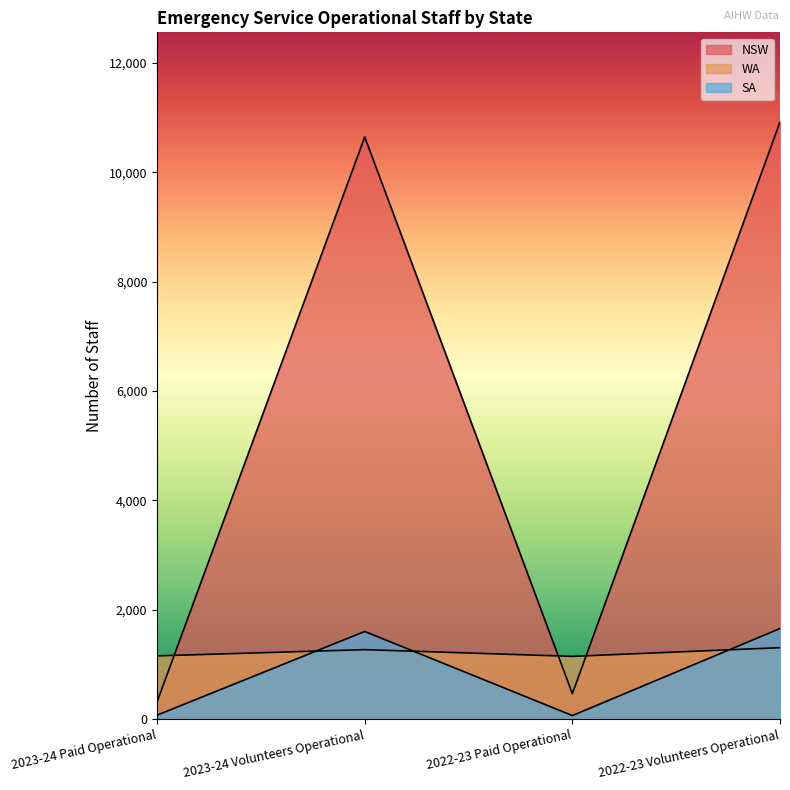

What is the sum of all SA values?

3408